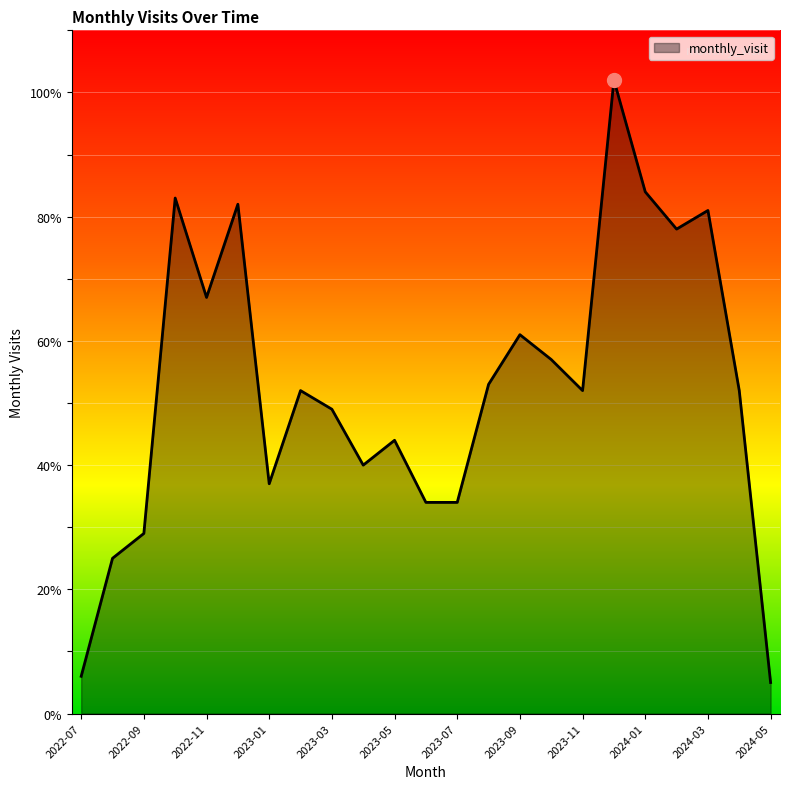

What is the smallest value displayed?

5